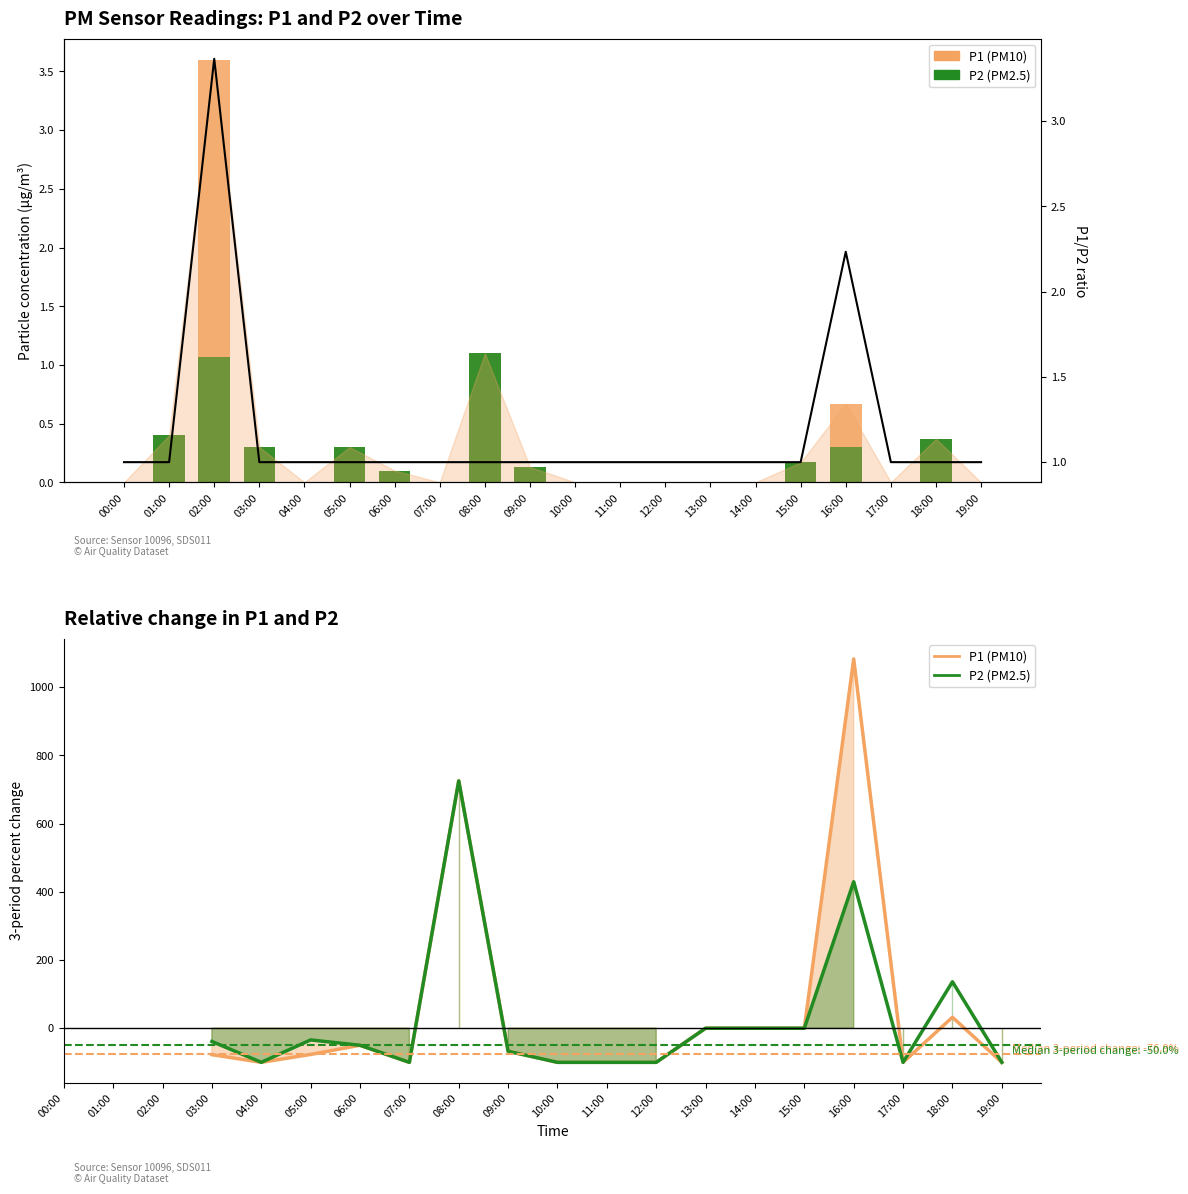

What are all the series names shown in the legend?

P1, P2